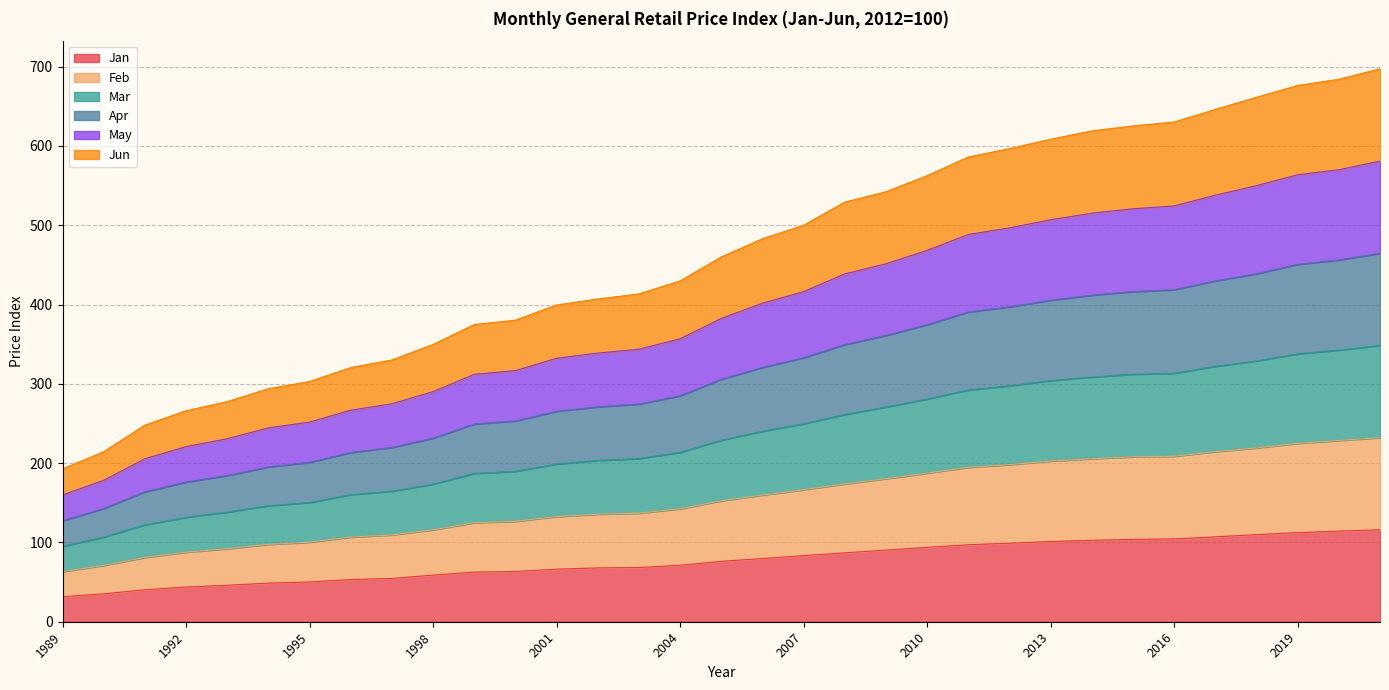

How many distinct data groups are displayed?

6